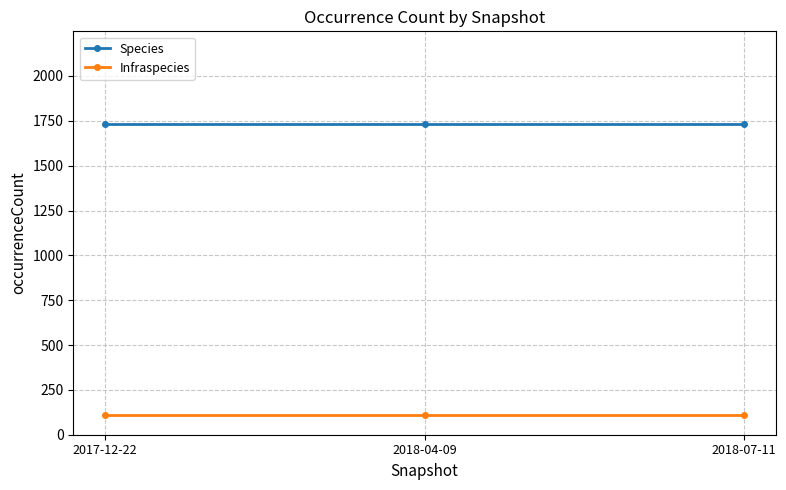

What are all the series names shown in the legend?

Species, Infraspecies